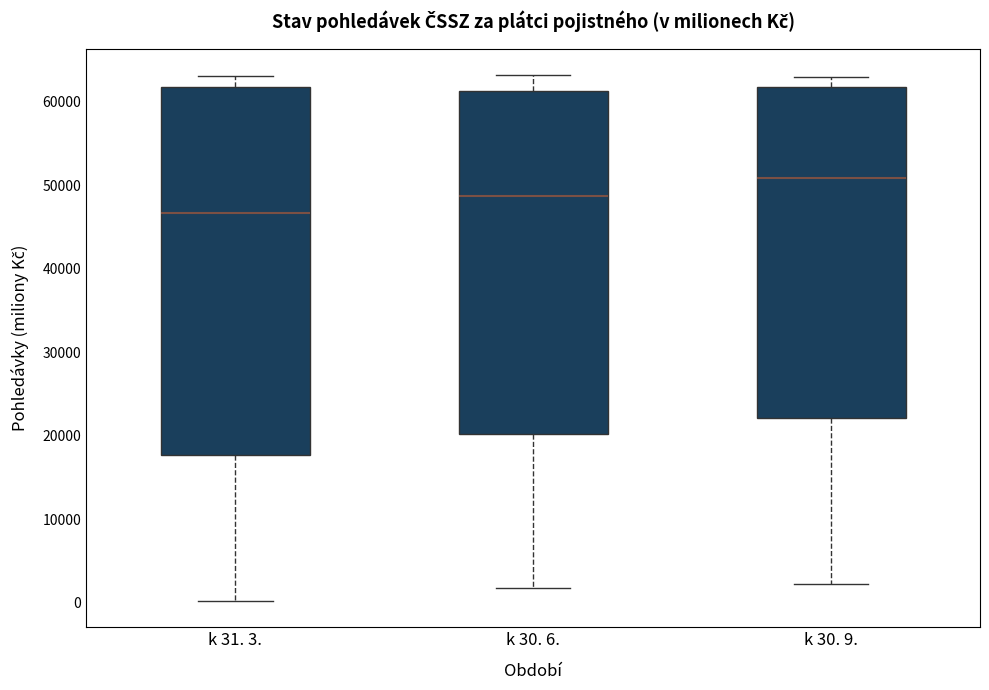

Where does the lower whisker of the box for k 30. 6. end on the y-axis? The values are not printed on the chart, so give them approximately, as read against the axis.

2000